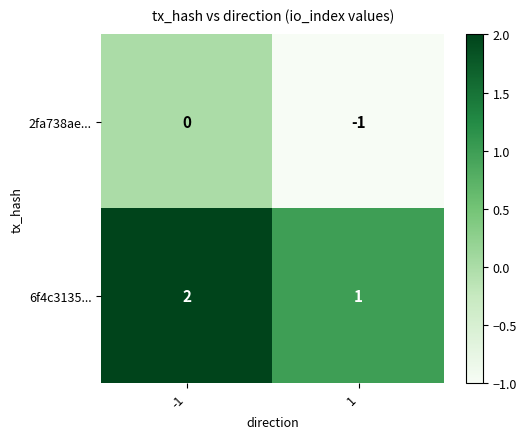

Rank the series by their average value, from highest to lowest.

6f4c3135..., 2fa738ae...